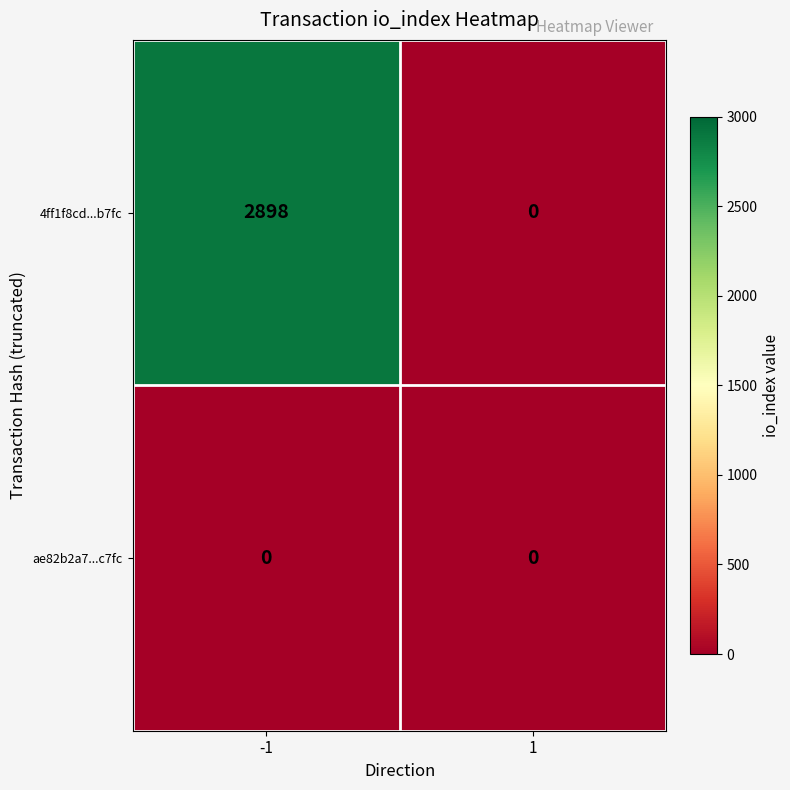

How many categories are shown in the chart?

2